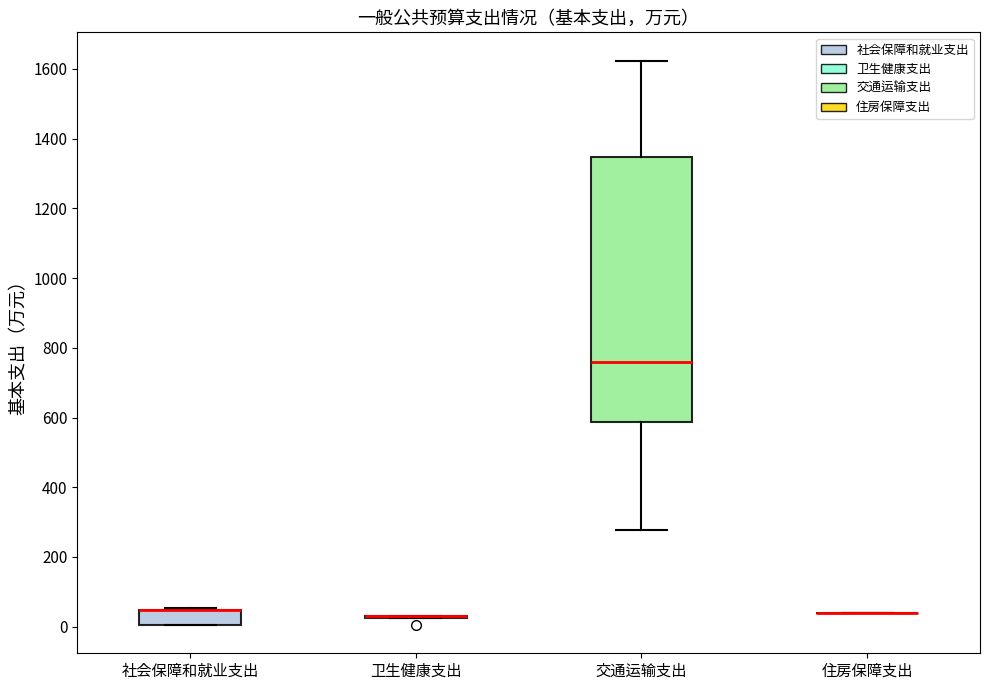

Where is the lower edge of the box for 社会保障和就业支出 on the y-axis? The values are not printed on the chart, so give them approximately, as read against the axis.

0